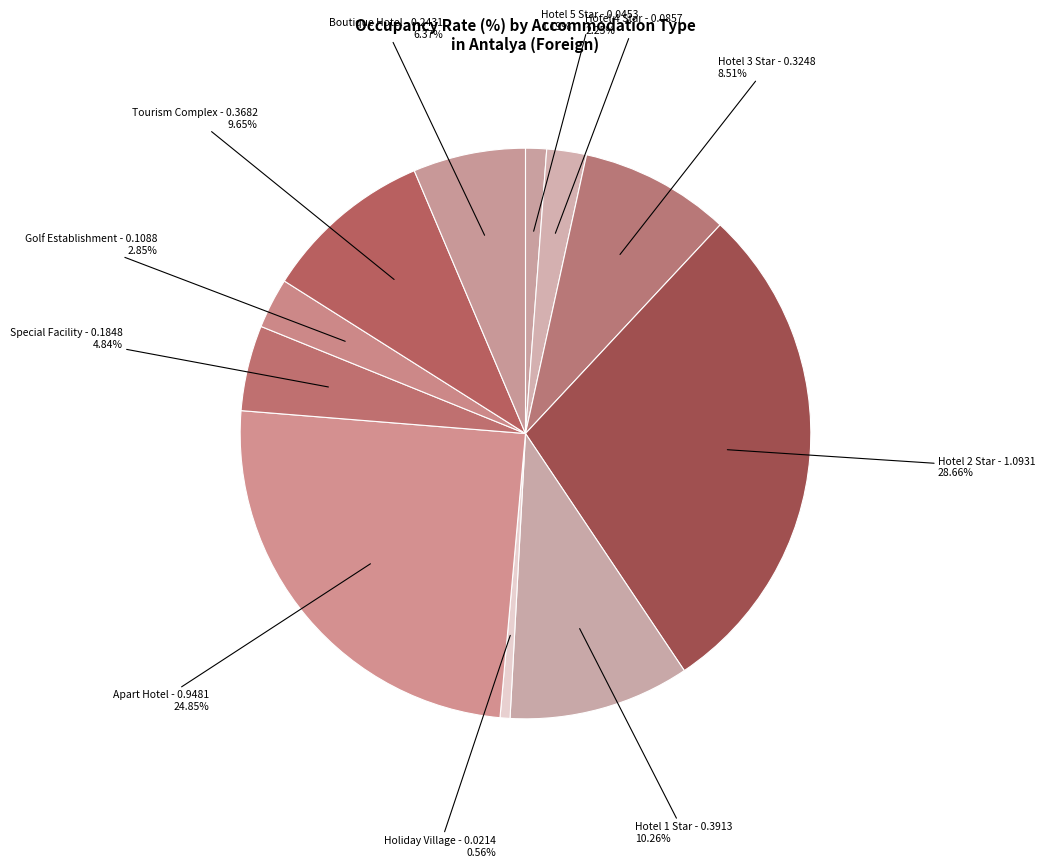

To the nearest percent, what is the difference between the Hotel 5 Star and Boutique Hotel slice percentages?

5%